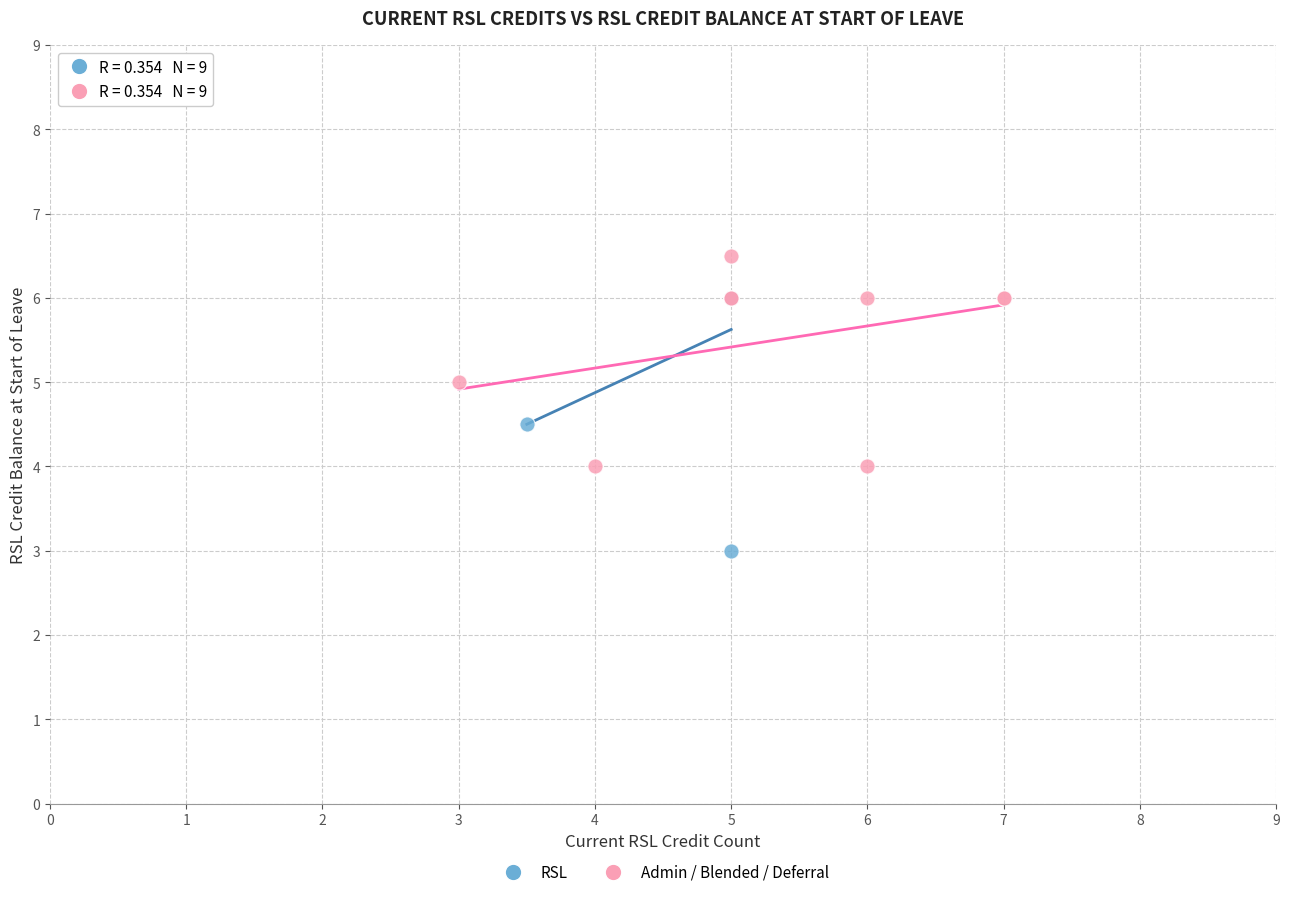

Which series has the widest spread of Y values?

RSL